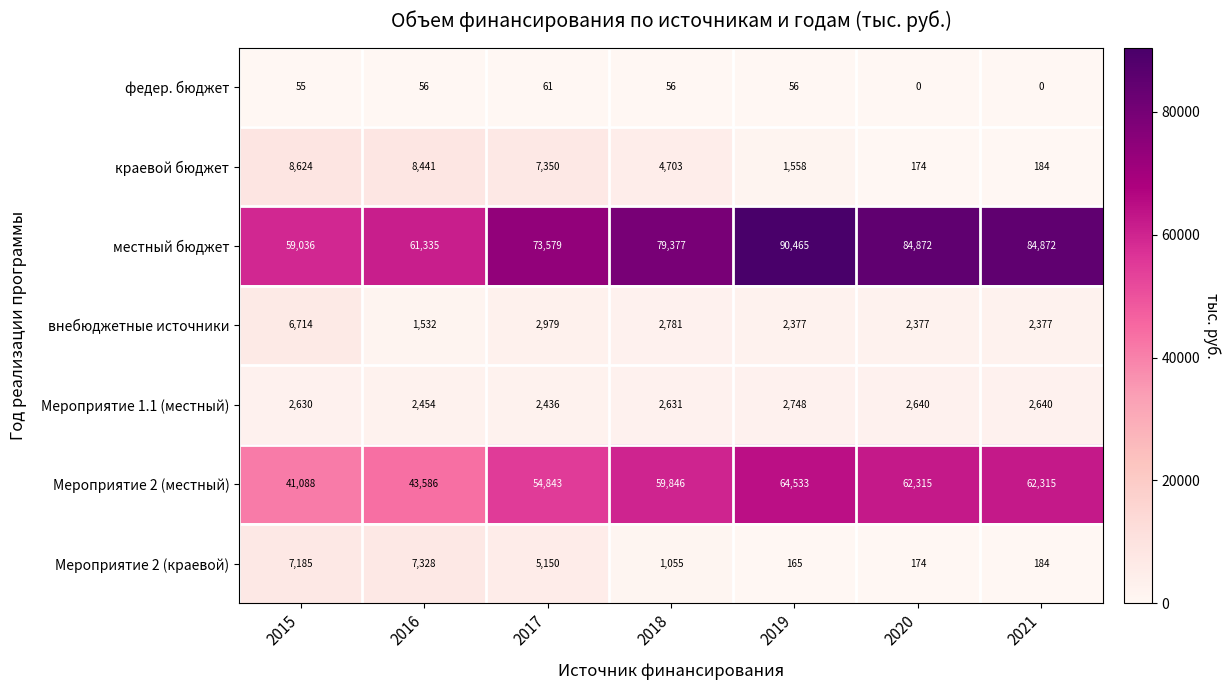

At how many categories does at least one series exceed 59694?

6